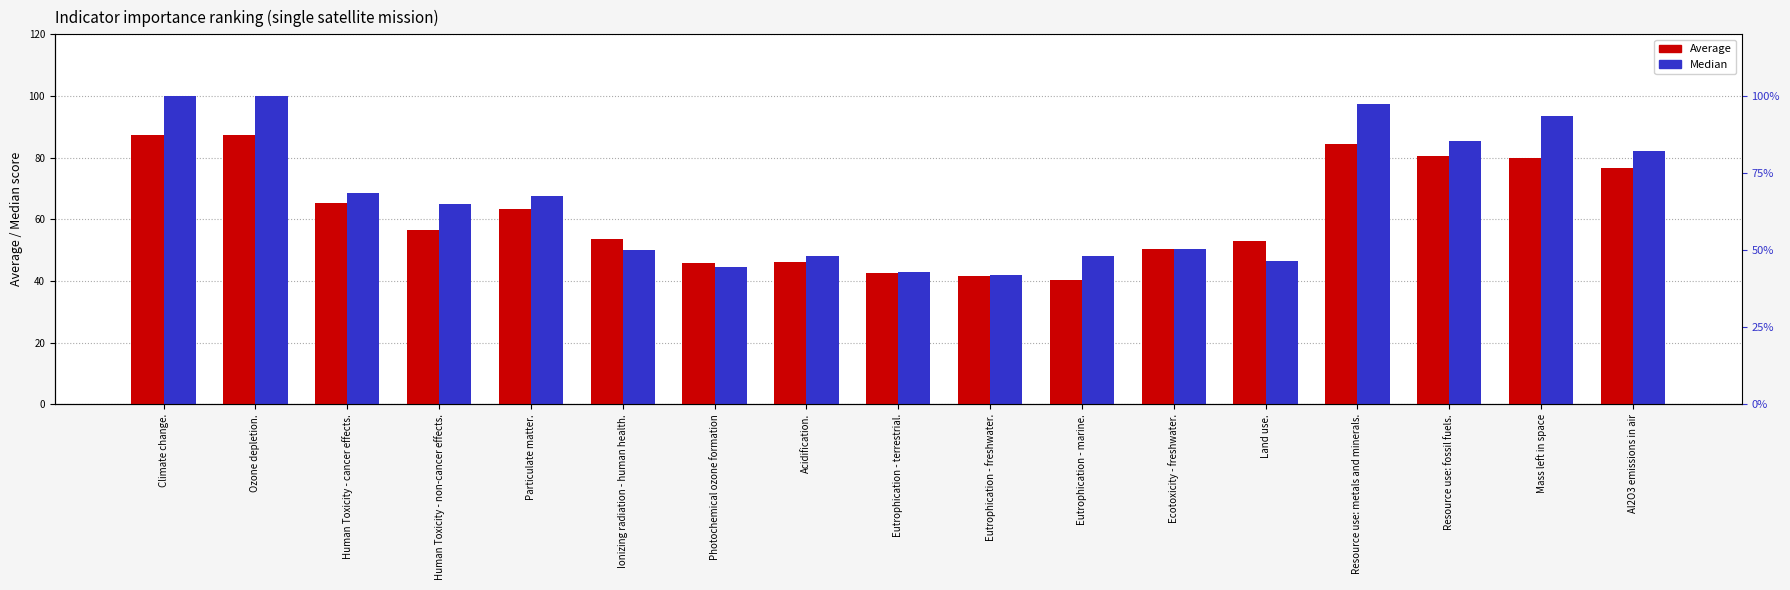

Rank the categories by Average value from highest to lowest.

Climate change., Ozone depletion., Resource use: metals and minerals., Resource use: fossil fuels., Mass left in space, Al2O3 emissions in air, Human Toxicity - cancer effects., Particulate matter., Human Toxicity - non-cancer effects., Ionizing radiation - human health., Land use., Ecotoxicity - freshwater., Acidification., Photochemical ozone formation, Eutrophication - terrestrial., Eutrophication - freshwater., Eutrophication - marine.